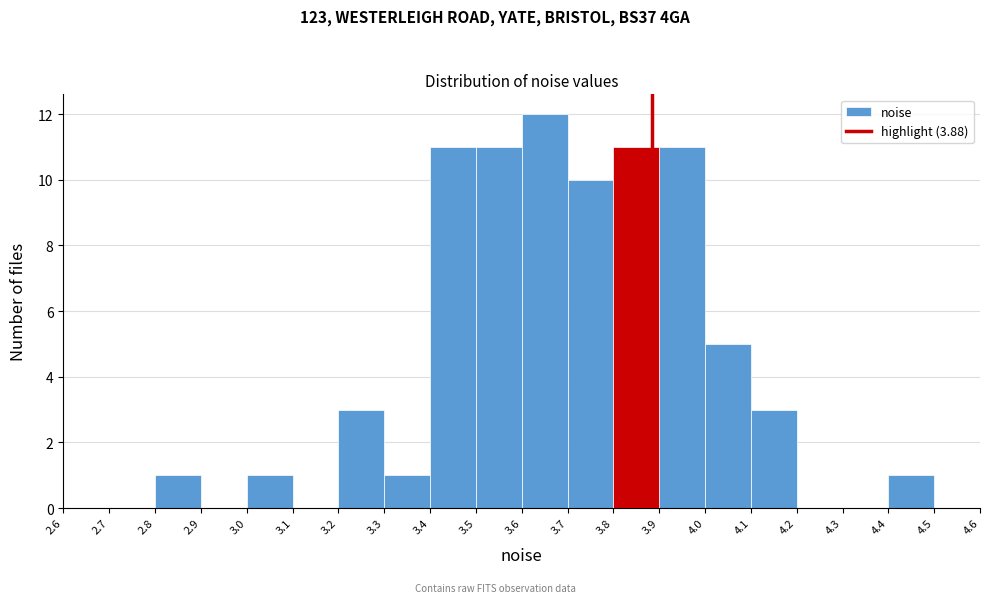

Over which range of the x-axis is the bar tallest?

3.6 to 3.7